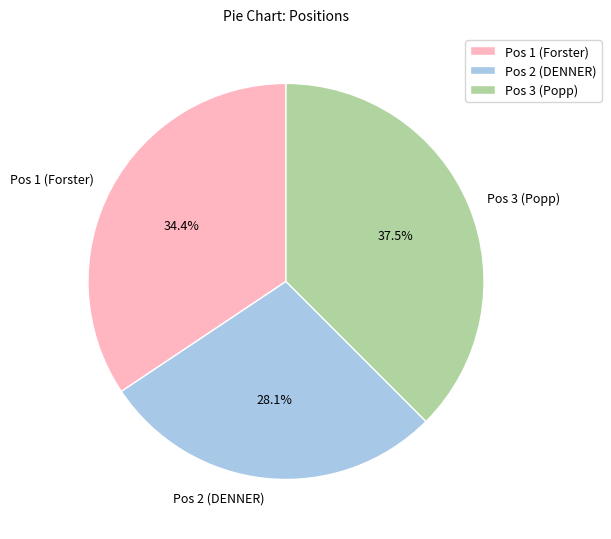

Rank the categories by value from highest to lowest.

Pos 3 (Popp), Pos 1 (Forster), Pos 2 (DENNER)